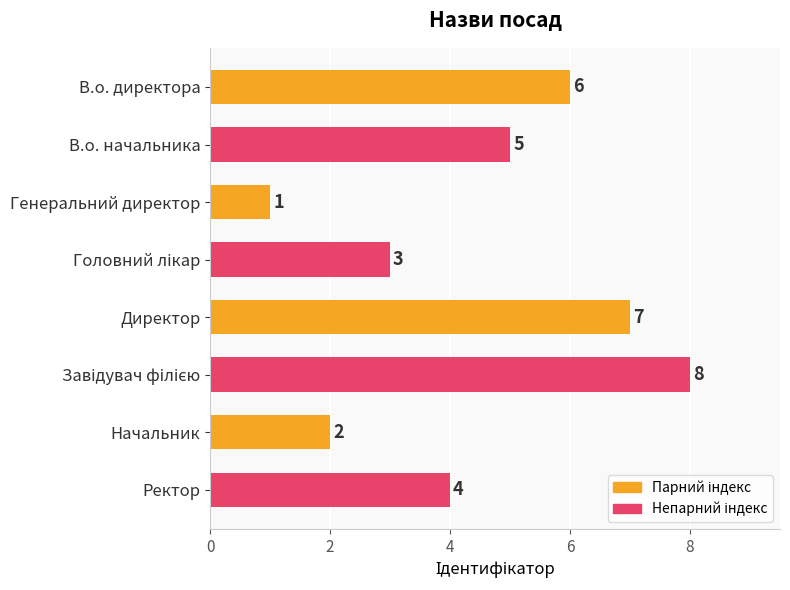

Which has a higher value, В.о. директора or Ректор?

В.о. директора